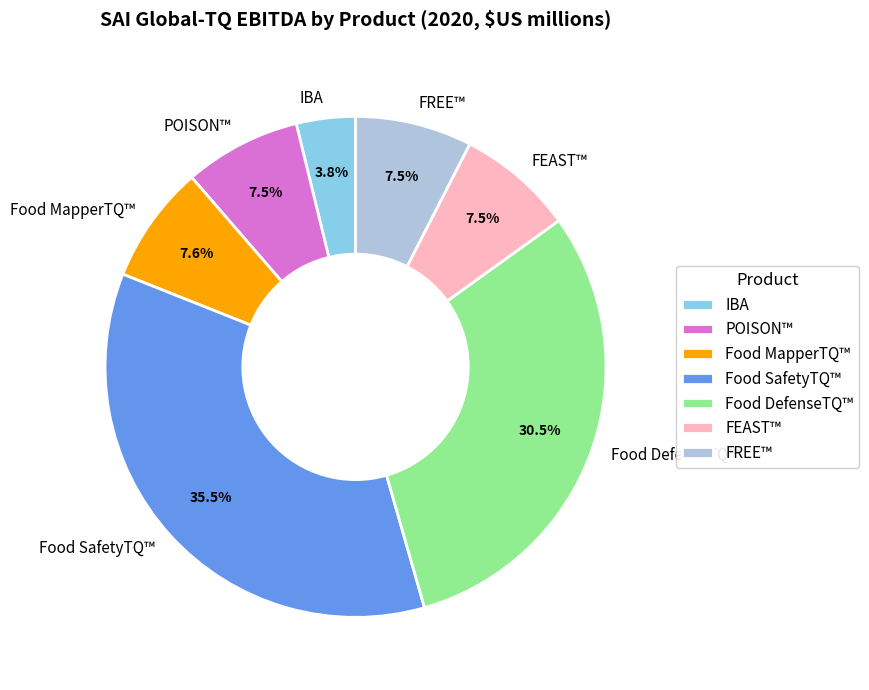

To the nearest percent, what is the combined percentage of Food SafetyTQ™ and FEAST™?

43%